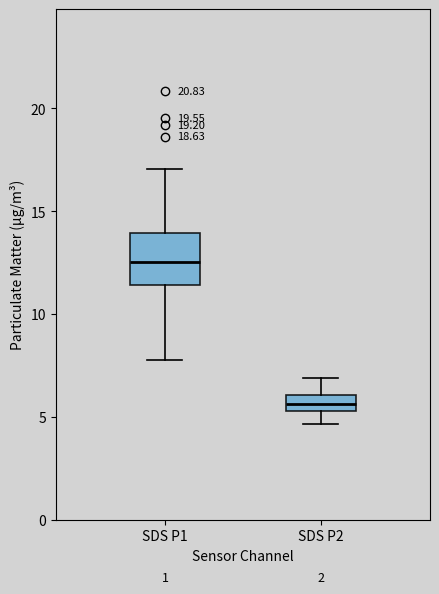

Where does the lower whisker of the box for SDS P1 end on the y-axis? The values are not printed on the chart, so give them approximately, as read against the axis.

8.0